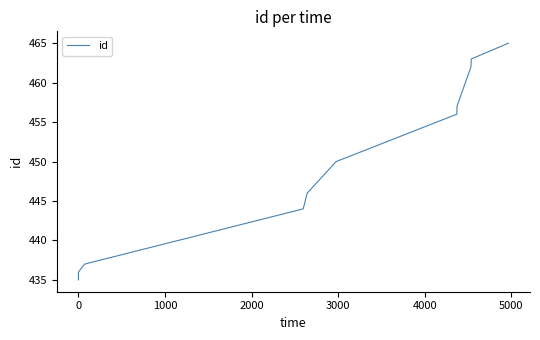

What is the maximum value shown in the chart?

465